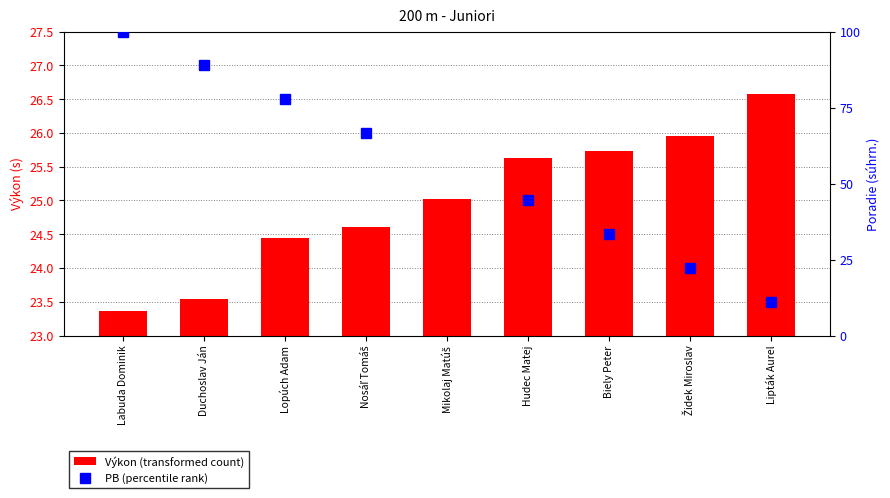

What is the difference between the second highest and second lowest values?

2.4